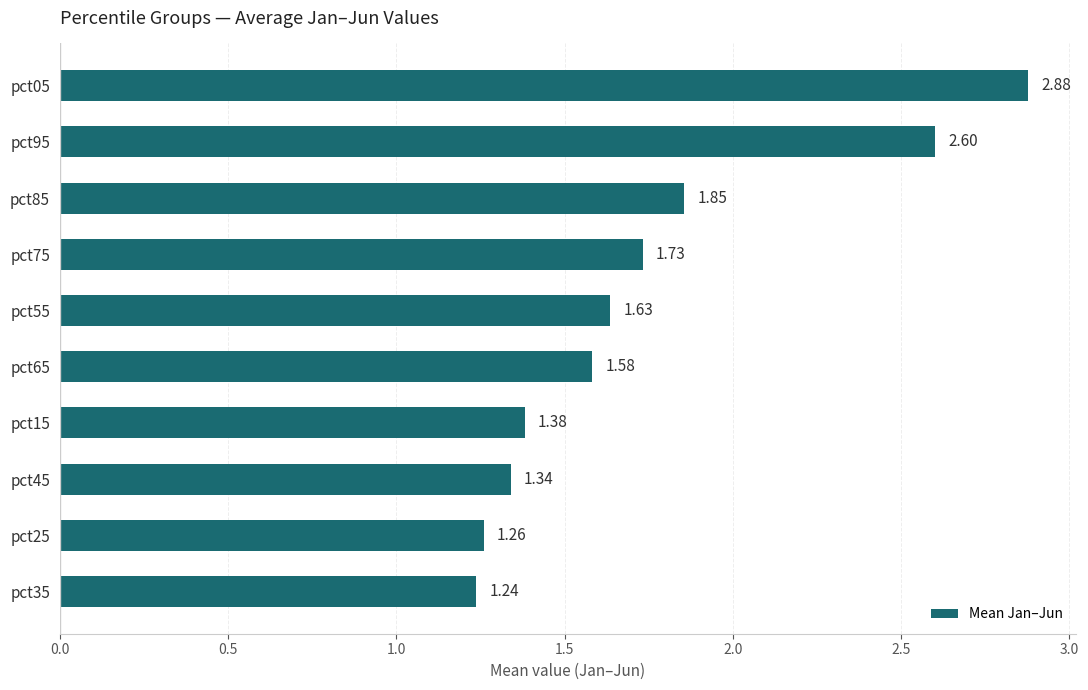

Rank the categories by value from lowest to highest.

pct35, pct25, pct45, pct15, pct65, pct55, pct75, pct85, pct95, pct05